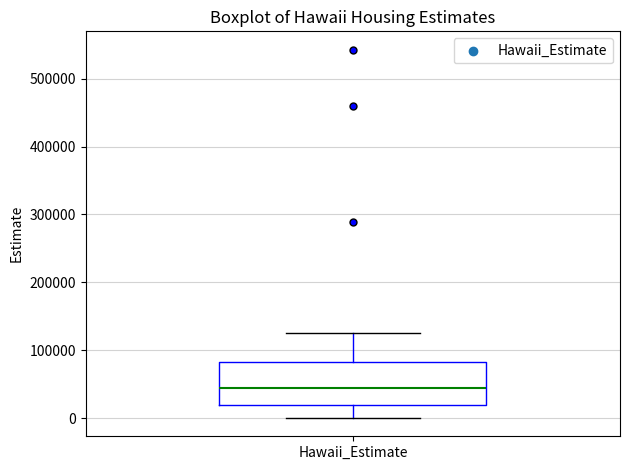

Read this box plot against the y-axis: the position of the median line, the range covered by the box, and the ends of both whiskers. The values are not printed on the chart, so give them approximately, as read against the axis.

median 40000, box 20000 to 80000, whiskers 0 to 120000